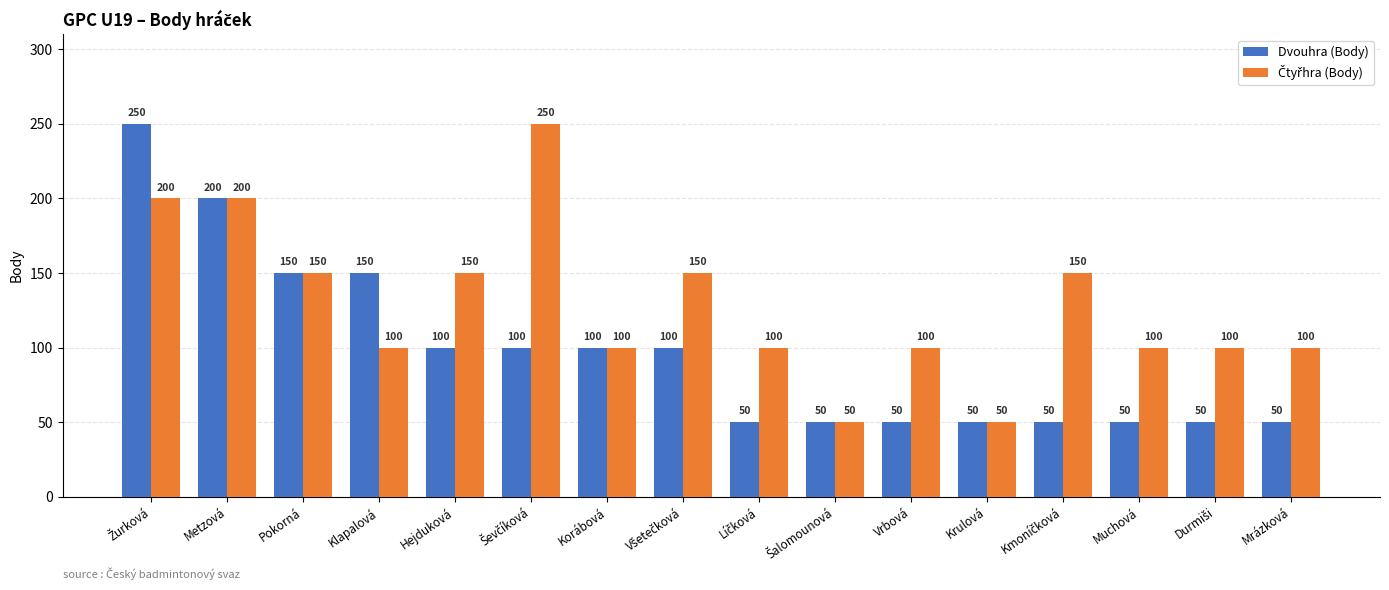

What is the difference between the second highest and minimum values in the Dvouhra (Body) series?

150